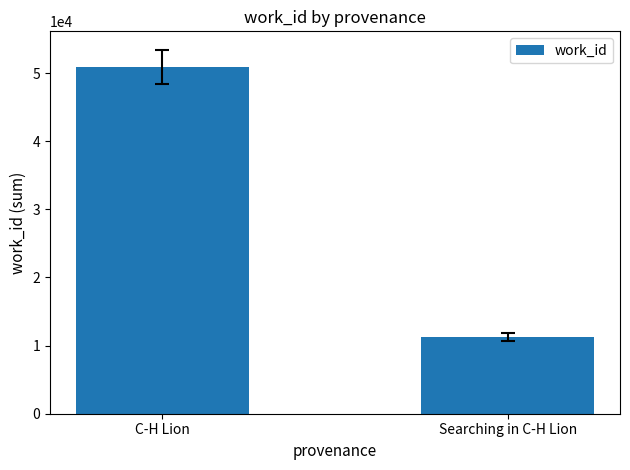

The chart shows a value of 11314 at Searching in C-H Lion. True or false?

True